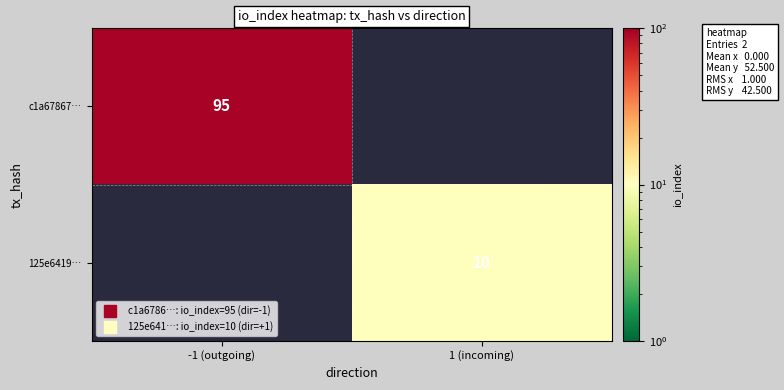

Is the value of 125e6419… at -1 (outgoing) greater than the value of c1a67867… at 1 (incoming)?

No